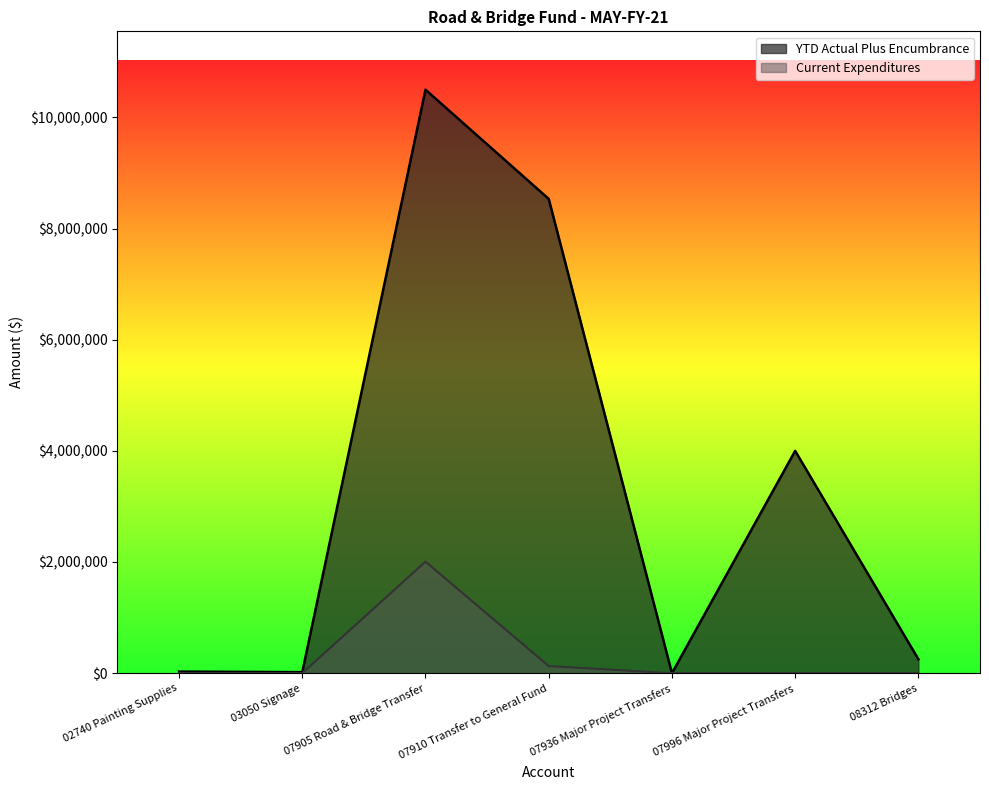

True or false: Current Expenditures has more than 1 points higher than both neighbors.

False